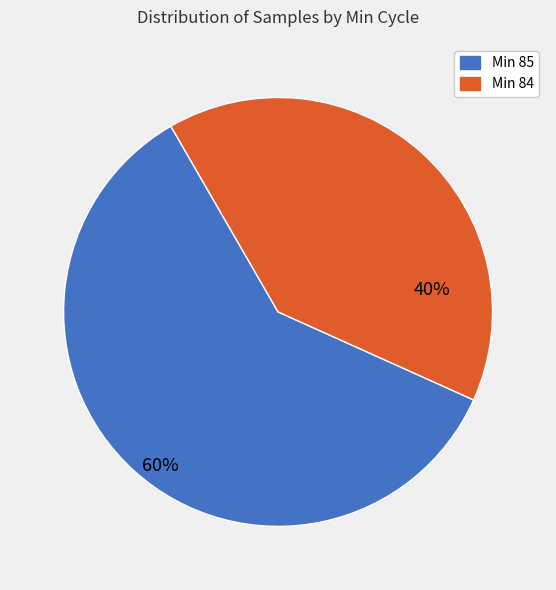

How many slices are in this pie chart?

2